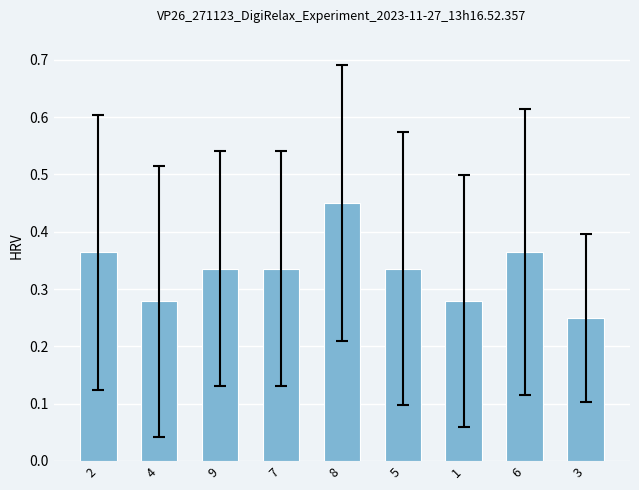

Which category has the highest value across all series?

8